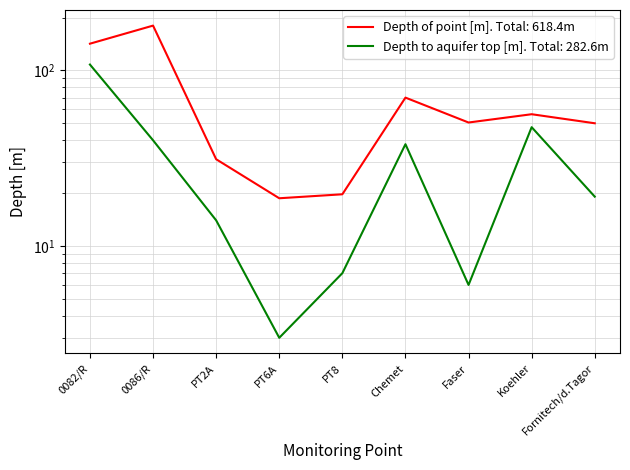

How many data points in Depth to aquifer top [m] are above 19?

5